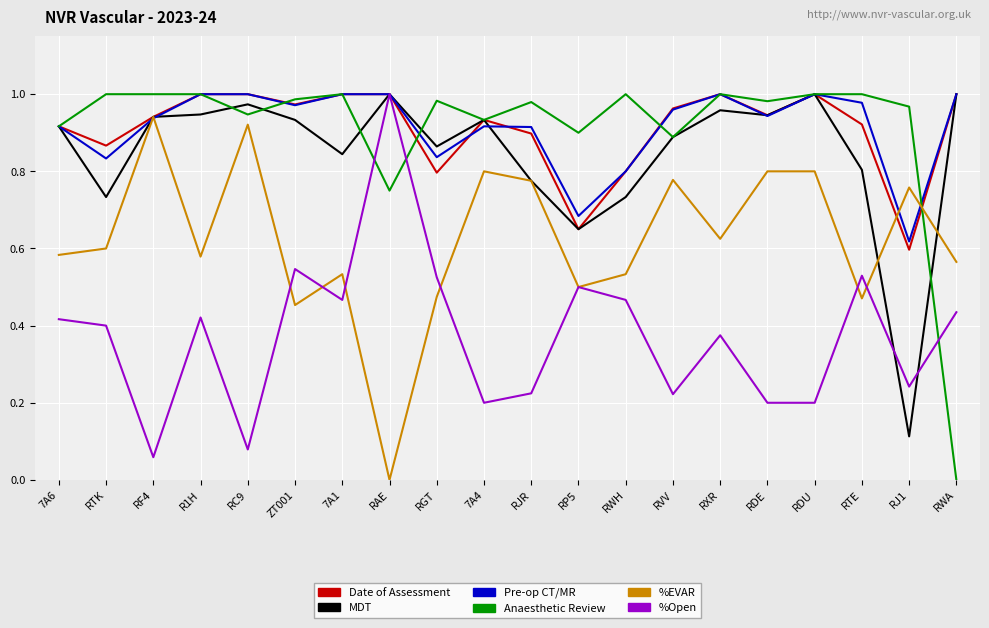

True or false: Anaesthetic Review and %EVAR cross at least once.

True